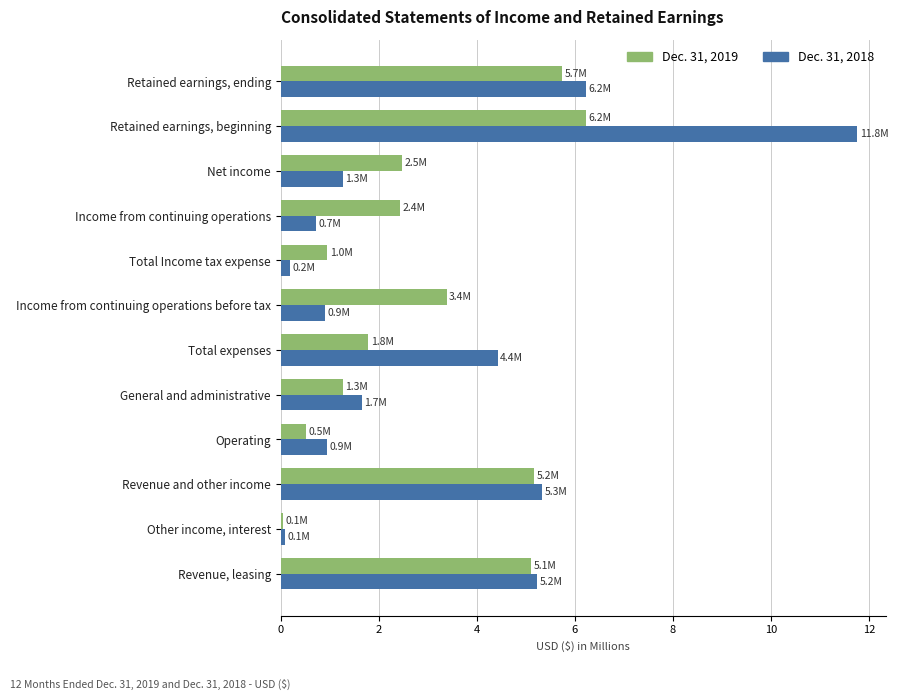

List the series in order of their peak value, highest first.

Dec. 31, 2018, Dec. 31, 2019